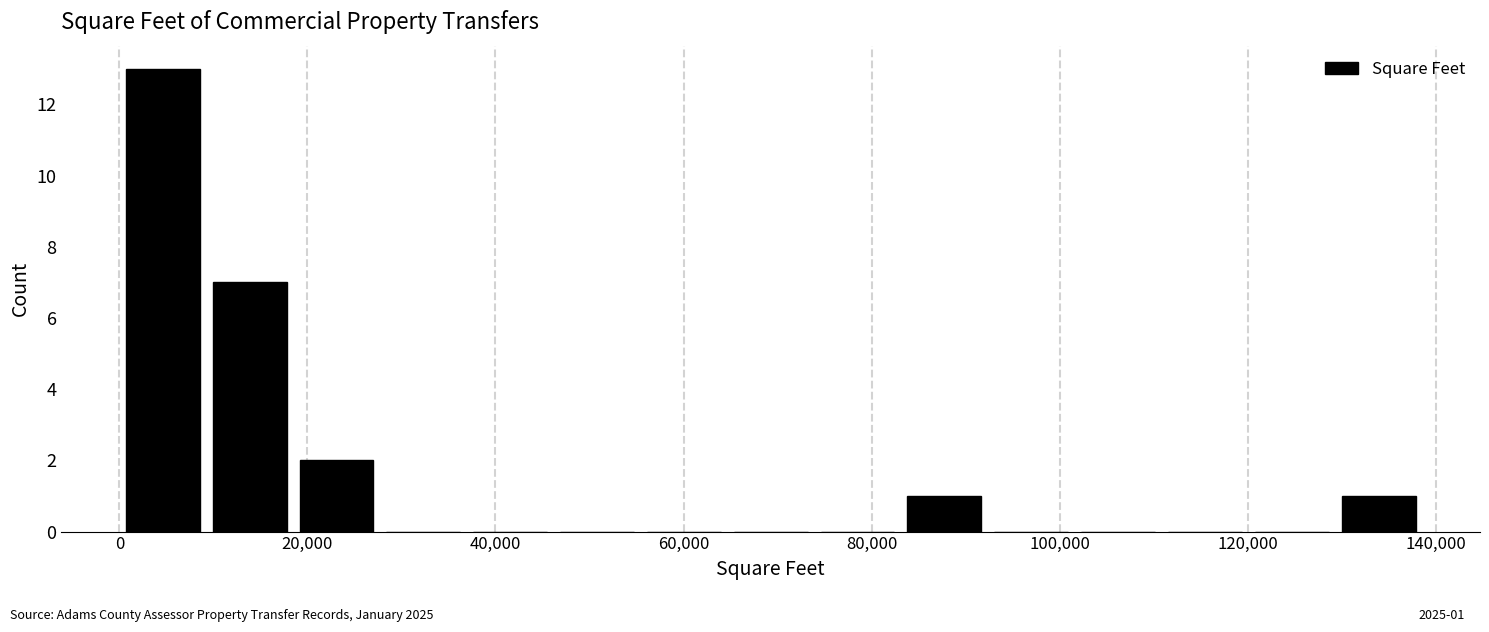

Over which range of the x-axis is the bar tallest?

0 to 10000